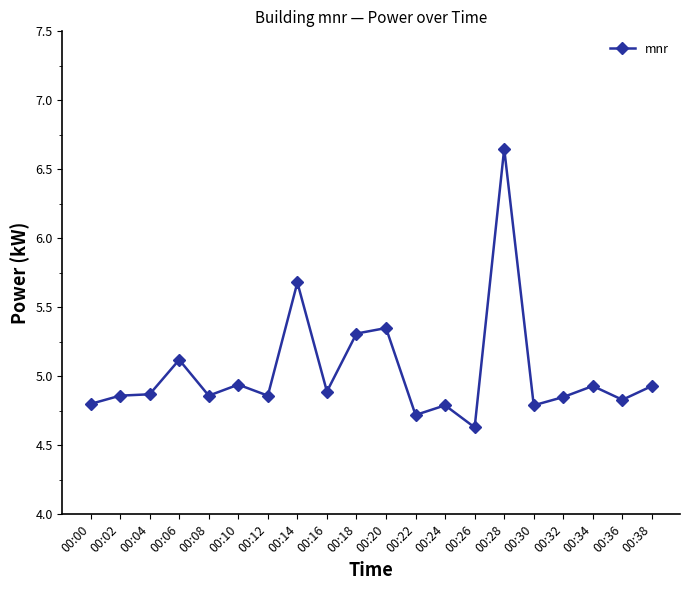

Which category has the lowest value across all series?

00:26